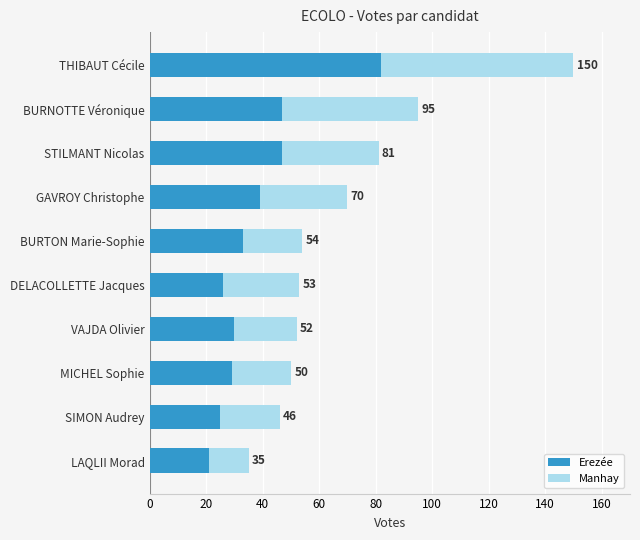

What is the sum of all Manhay values?

307